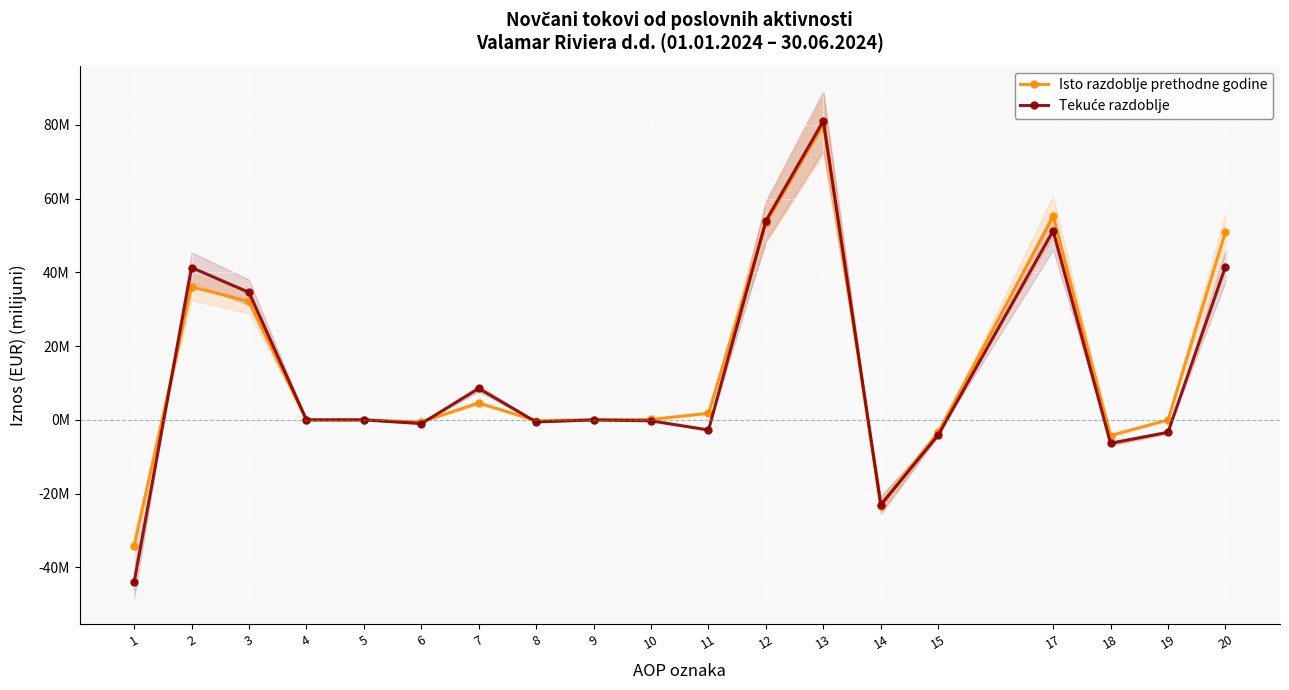

How many categories are shown in the chart?

19